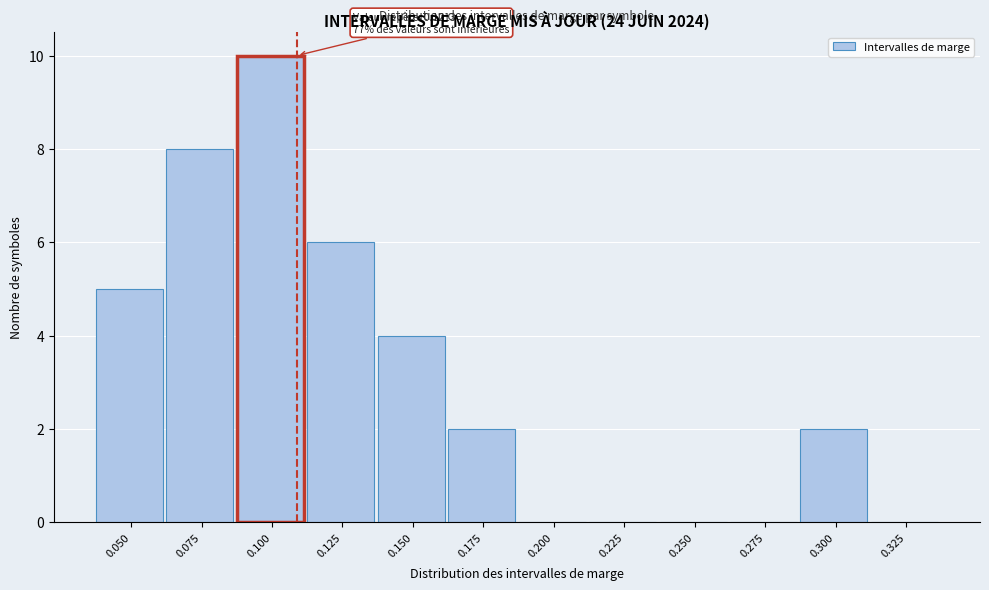

Reading right to left, extract all data points from this chart.

0.325=0	0.300=2	0.275=0	0.250=0	0.225=0	0.200=0	0.175=2	0.150=4	0.125=6	0.100=10	0.075=8	0.050=5